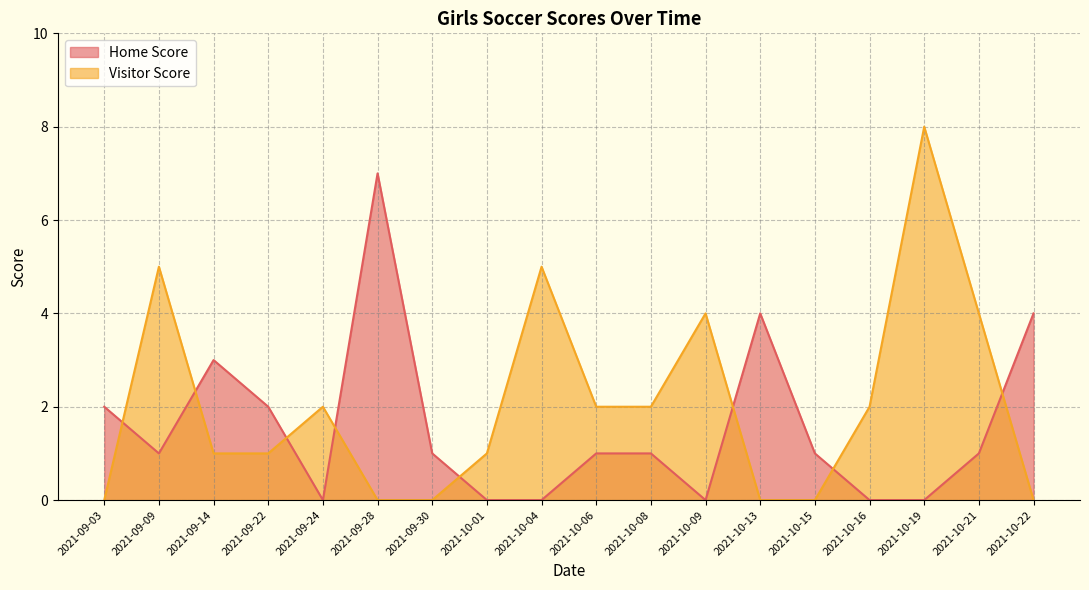

The Home Score series shows 4 at 2021-09-14. True or false?

False